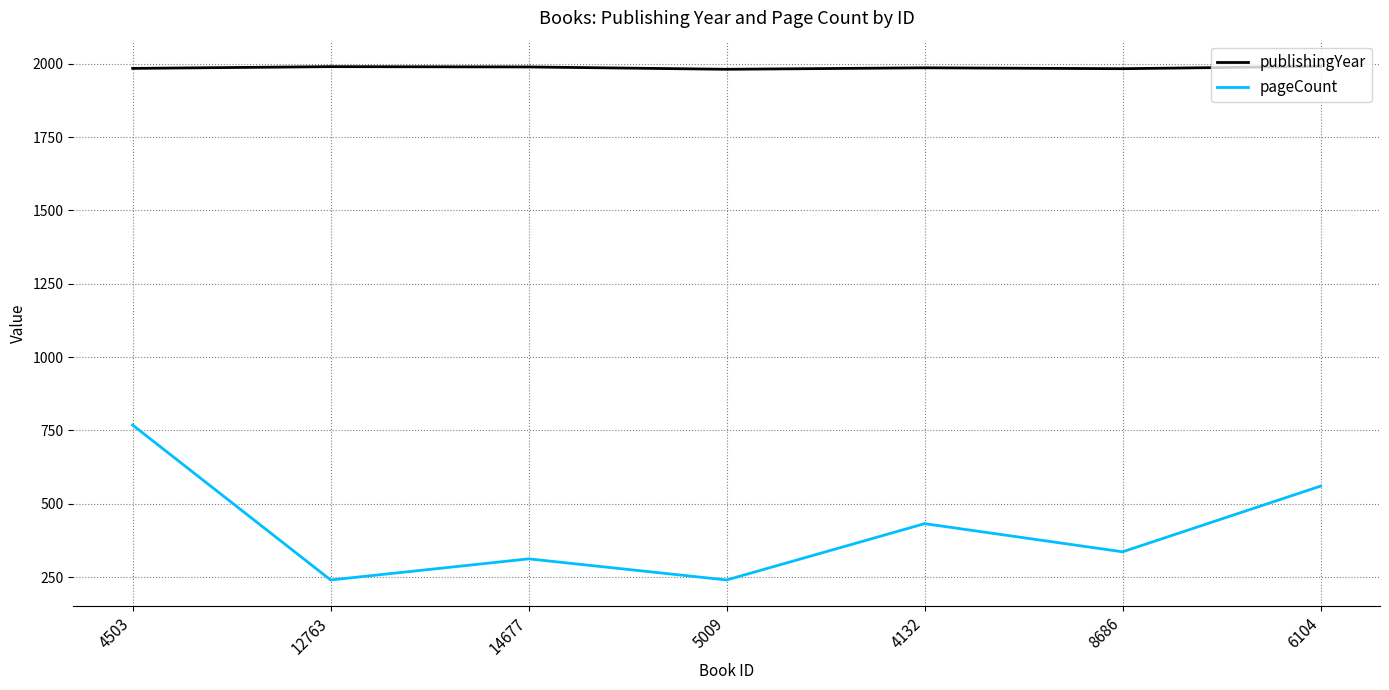

At 8686, list the series in order from largest to smallest.

publishingYear, pageCount